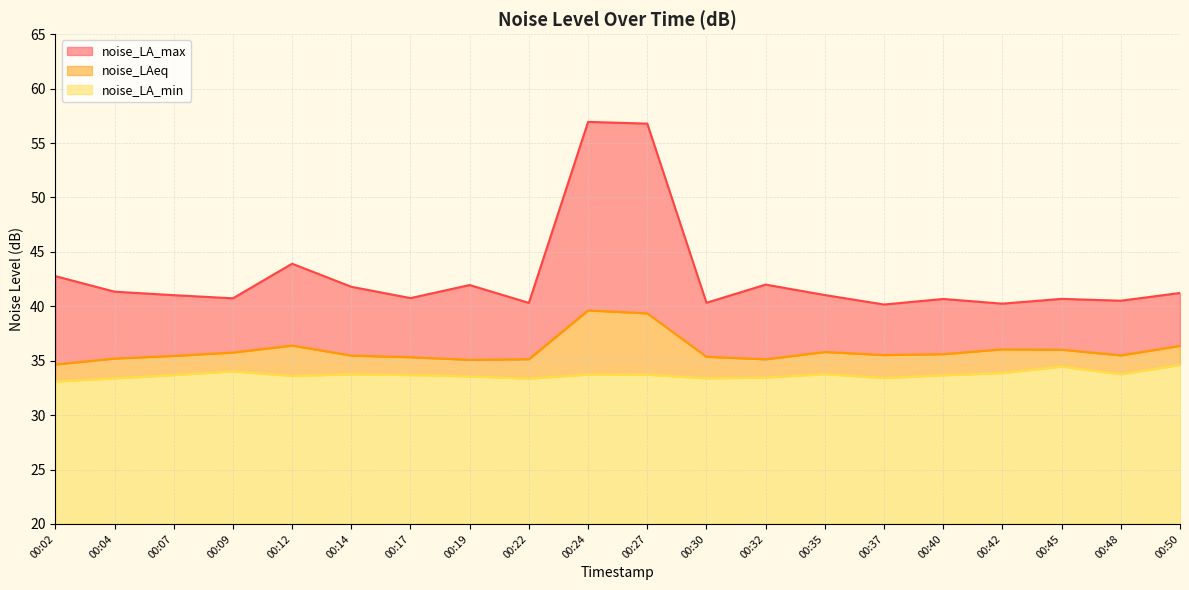

Is the value of noise_LAeq at 00:50 greater than the value of noise_LA_min at 00:27?

Yes